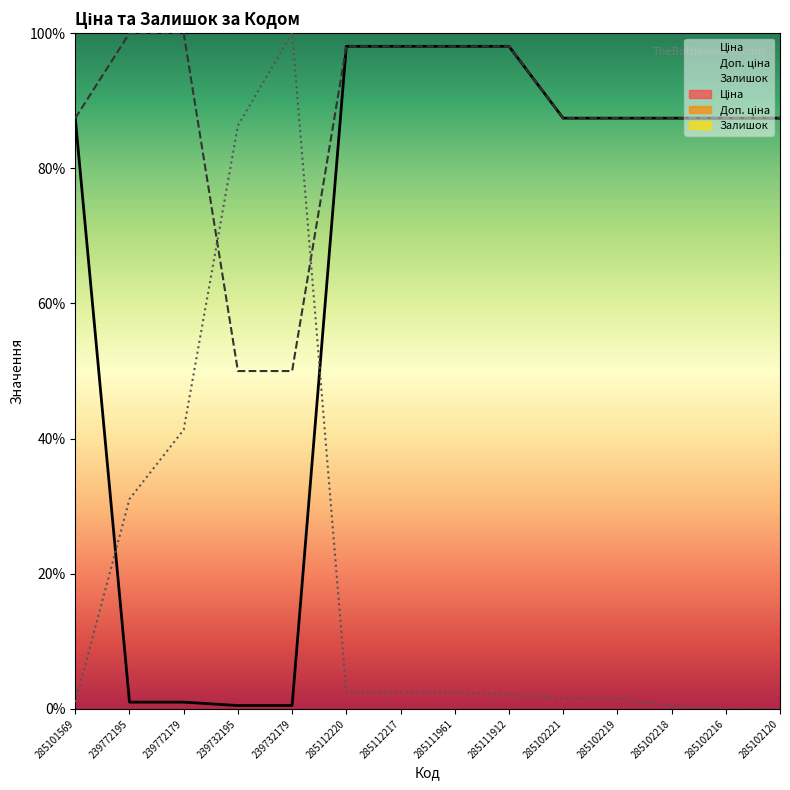

The Доп. ціна series shows 98.1 at 285111912. True or false?

True